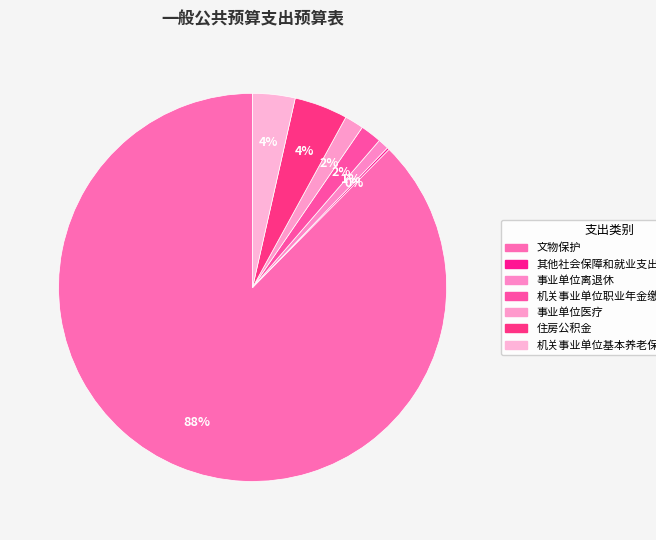

Does any single category account for the majority?

Yes